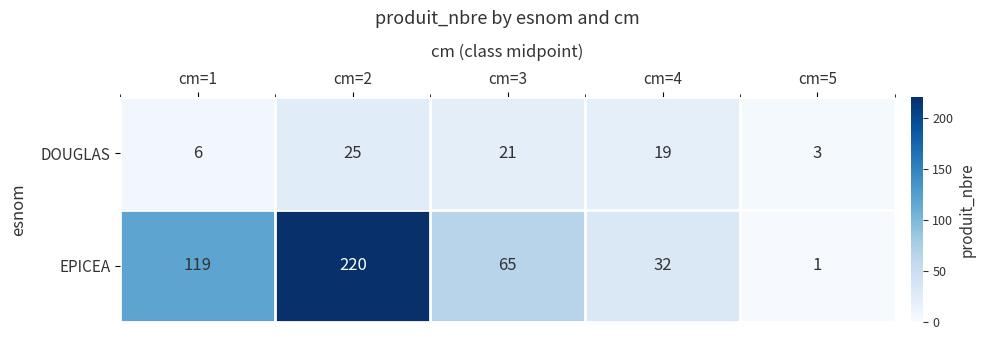

At which category does the chart reach its peak across all series?

cm=2